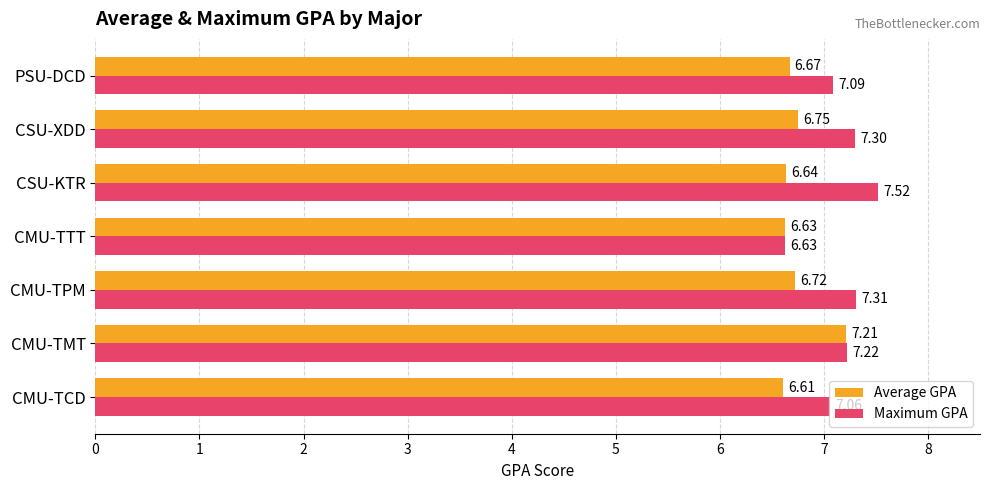

What are all the series names shown in the legend?

Average GPA, Maximum GPA